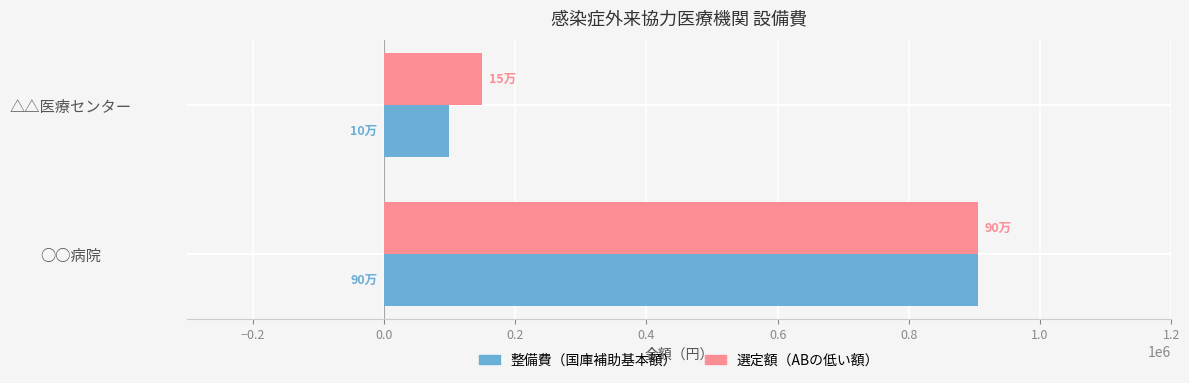

What is the approximate value of 選定額（ABの低い額） at △△医療センター, to the nearest 50?

150000